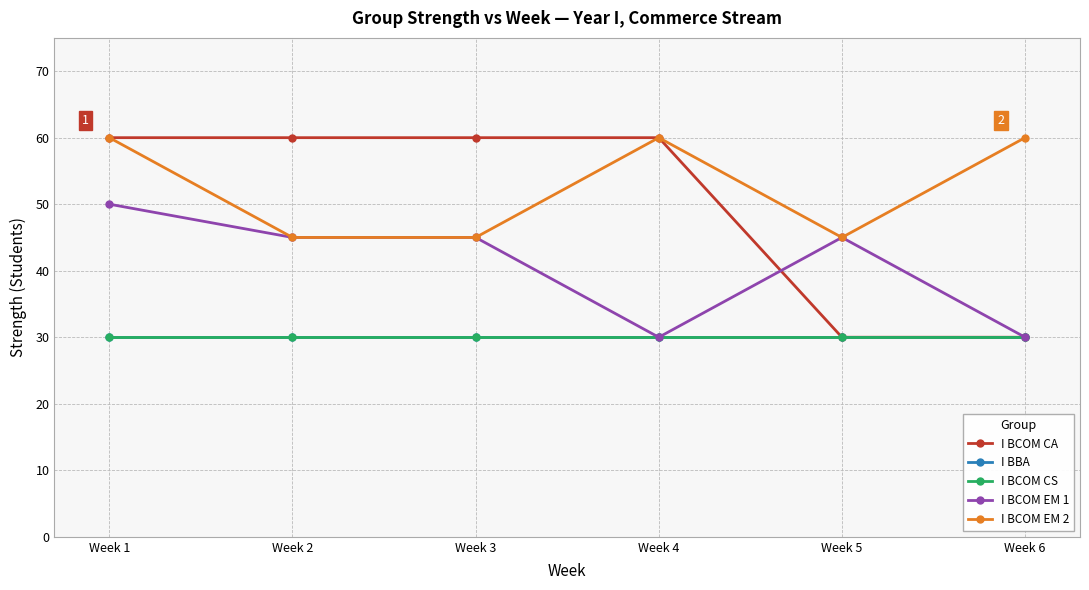

What is the total value across all series at Week 4?

210